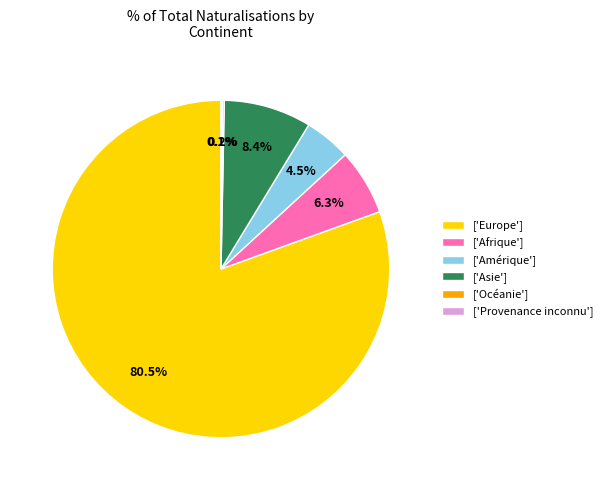

Which slice is the largest?

['Europe']